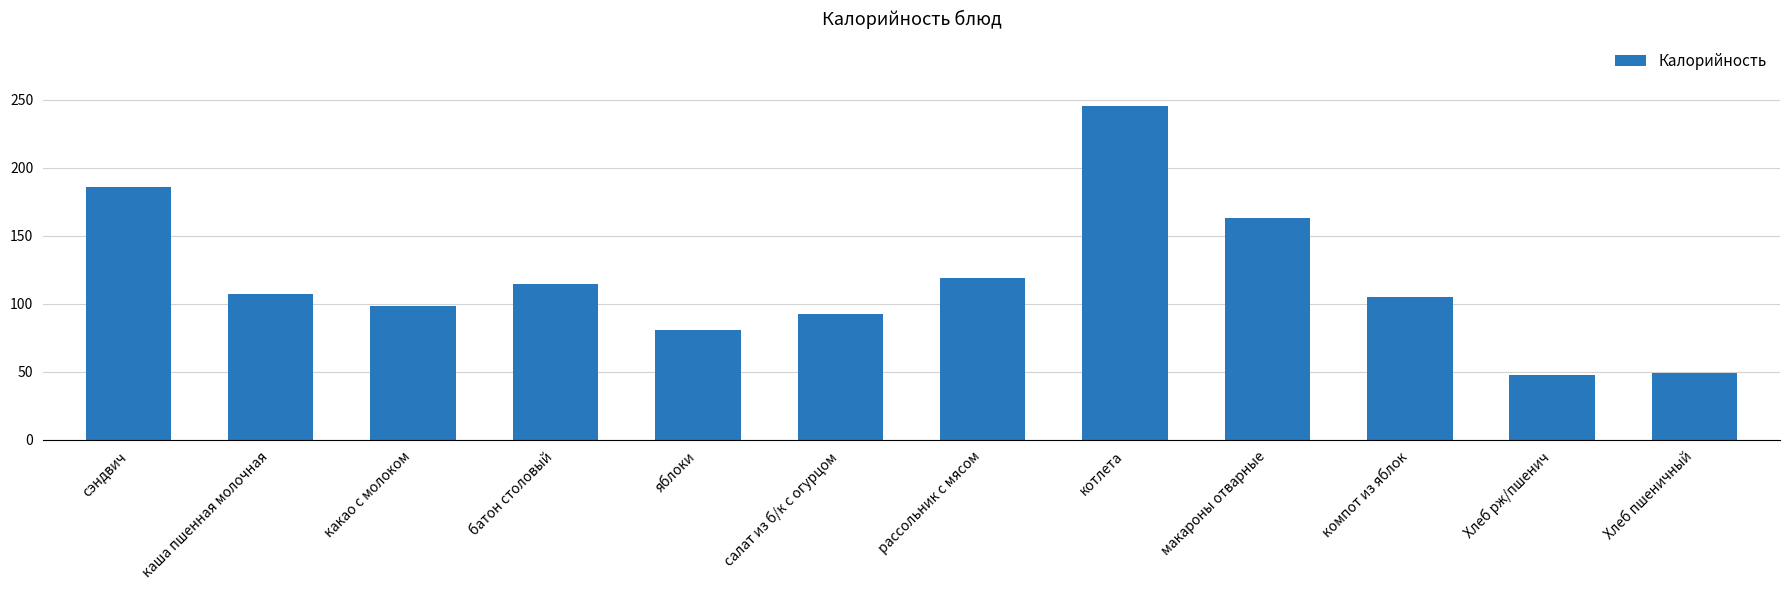

The value at каша пшенная молочная is 68.6. True or false?

False